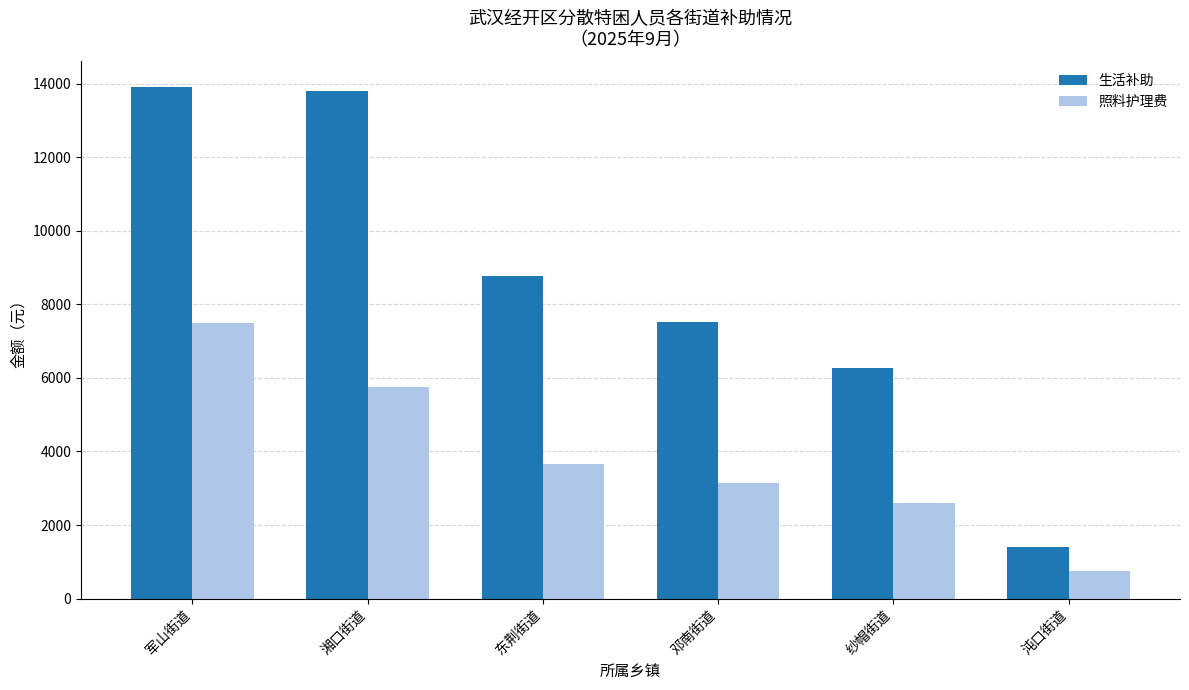

What is the difference between the second highest and second lowest values in the 生活补助 series?

7530